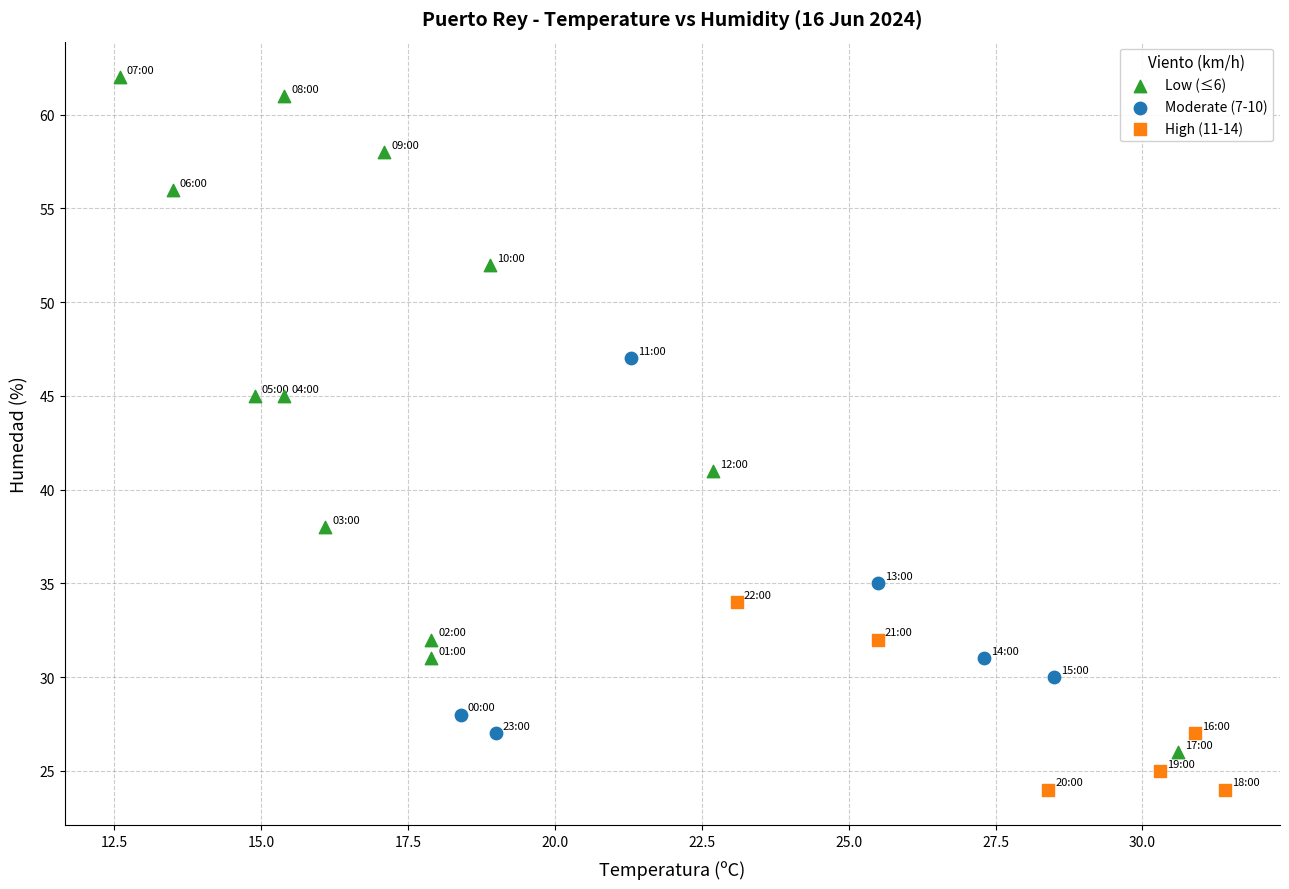

Which series has the largest Y range (max minus min)?

Low (≤6)